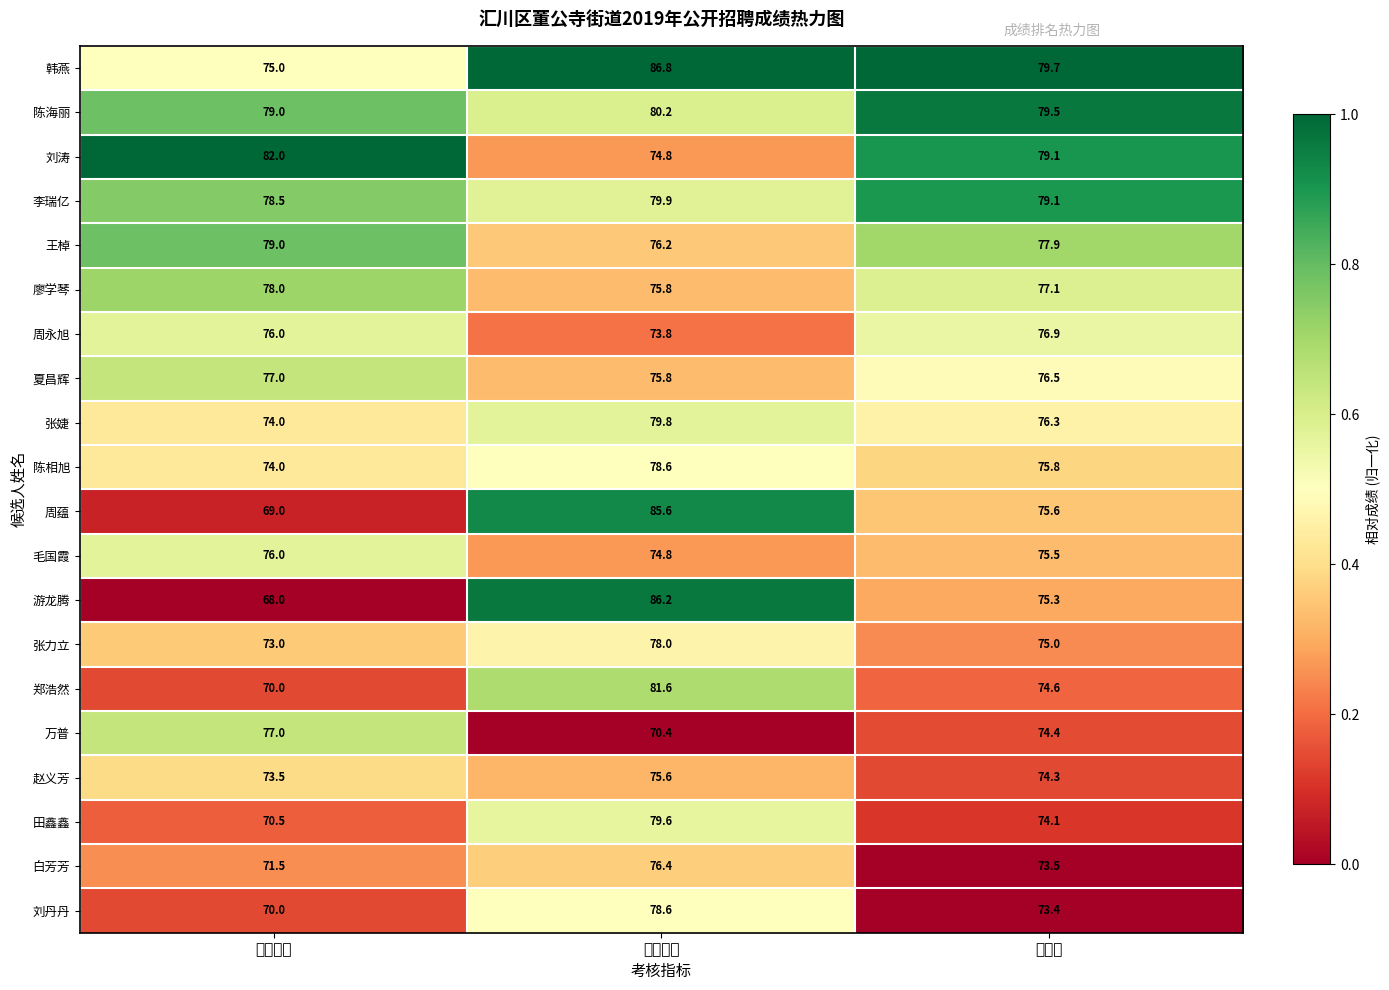

Which category has the highest value across all series?

面试成绩